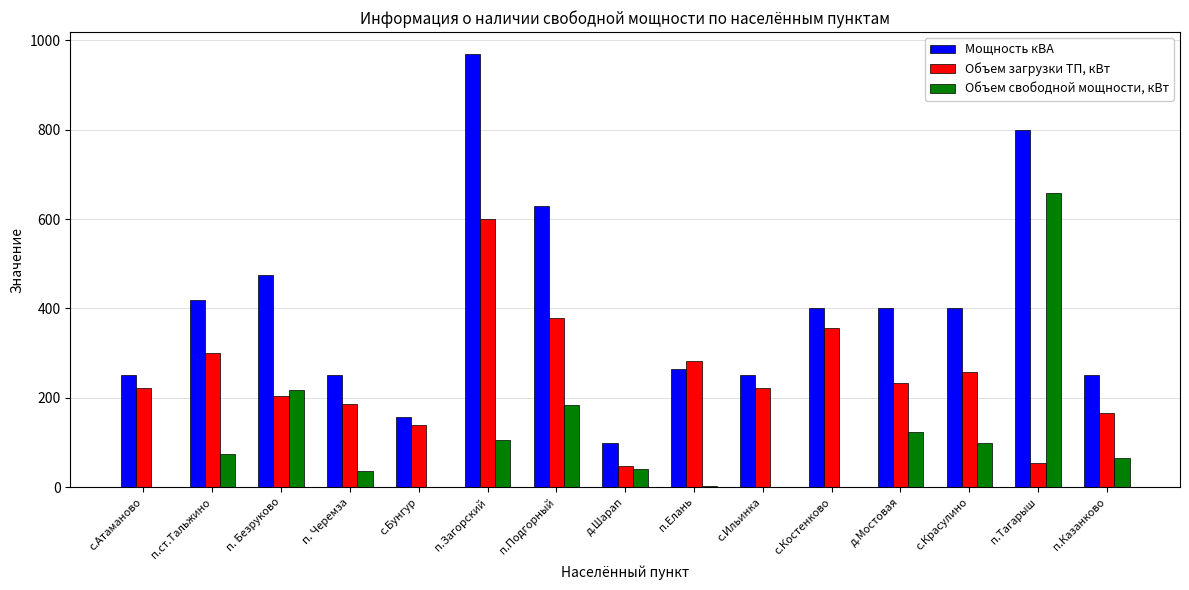

Where is Объем загрузки ТП, кВт nearest to the value 323?

п.ст.Тальжино